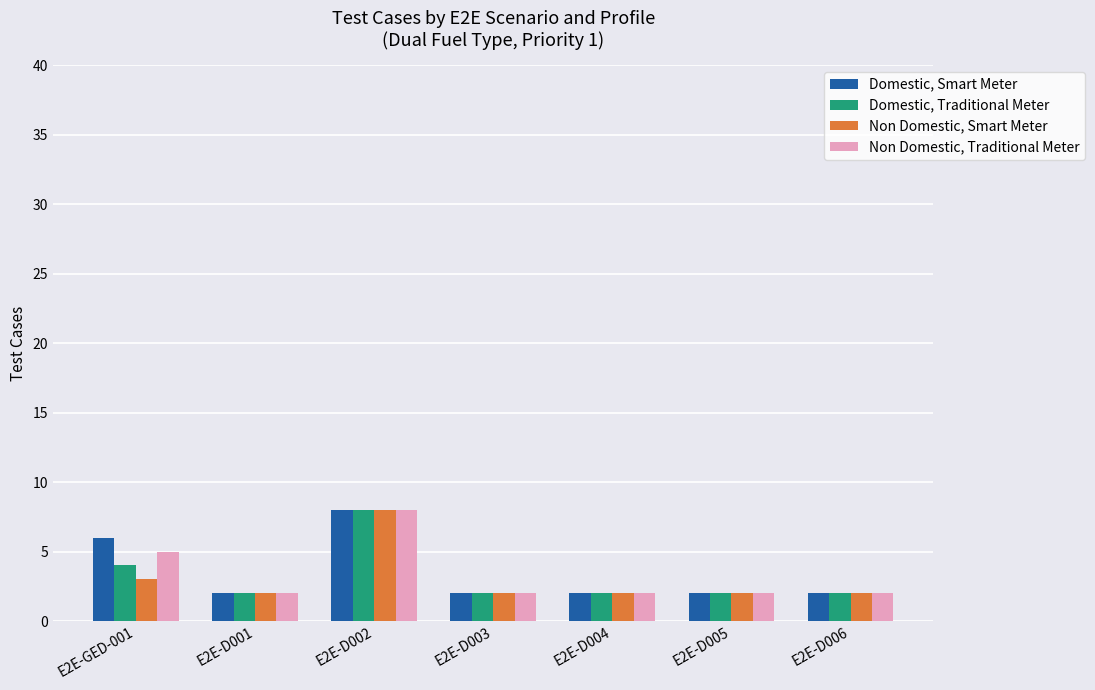

Reading left to right, list all the values displayed in this chart.

Domestic, Smart Meter: 6	2	8	2	2	2	2
Domestic, Traditional Meter: 4	2	8	2	2	2	2
Non Domestic, Smart Meter: 3	2	8	2	2	2	2
Non Domestic, Traditional Meter: 5	2	8	2	2	2	2